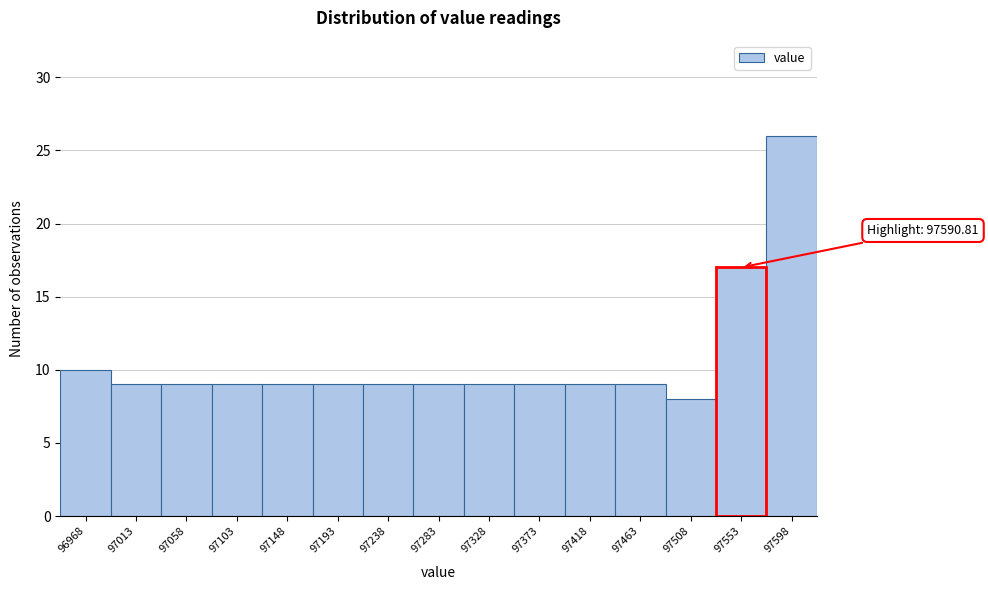

Reading left to right, transcribe all the data shown in this chart.

96968=10	97013=9	97058=9	97103=9	97148=9	97193=9	97238=9	97283=9	97328=9	97373=9	97418=9	97463=9	97508=8	97553=17	97598=26